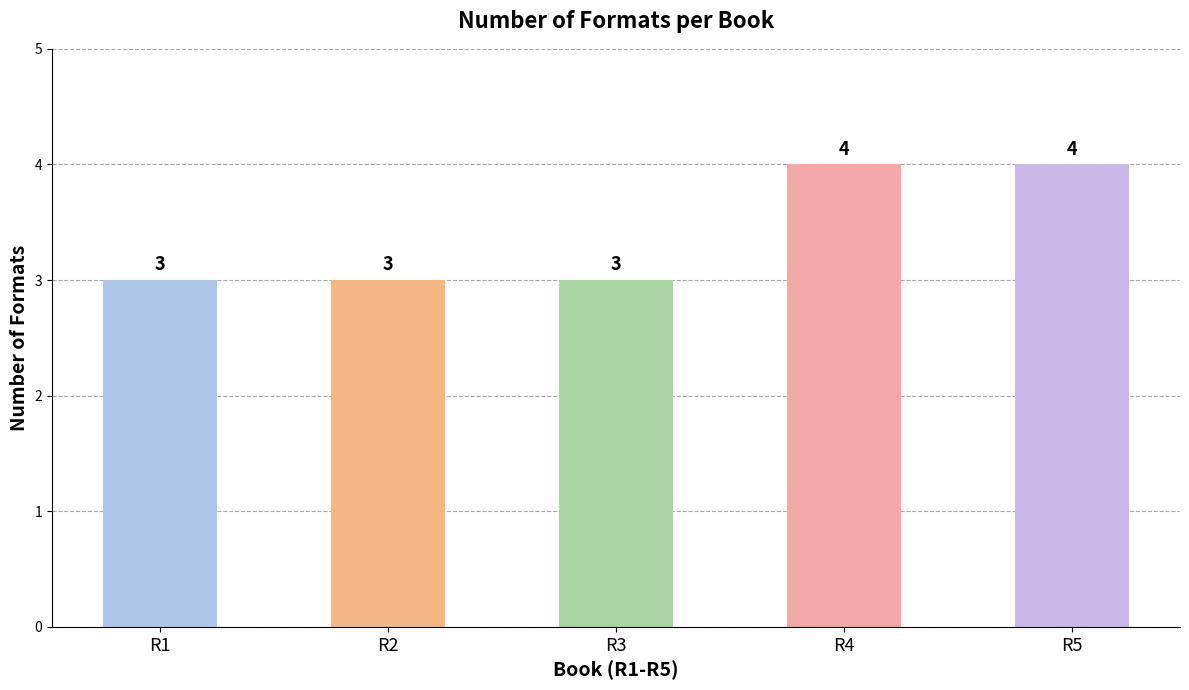

What is the value of the 5th bar from the left?

4